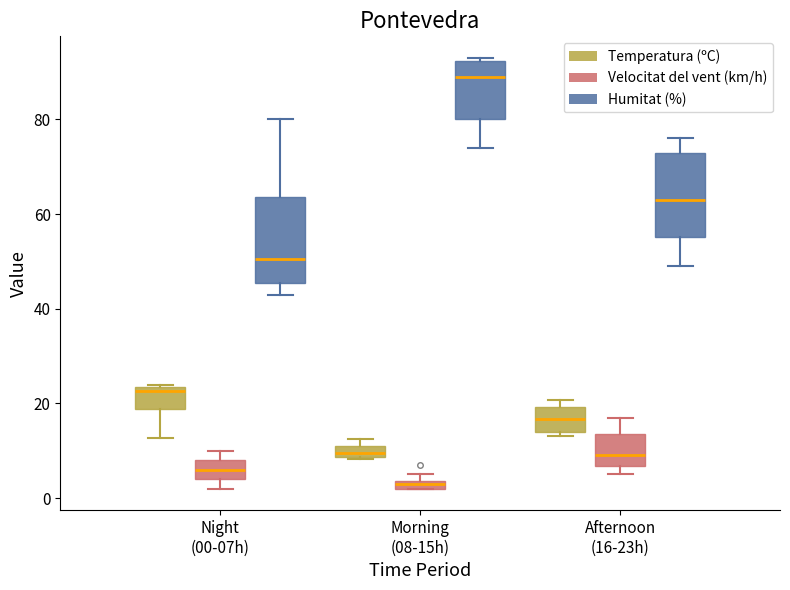

Which box has the lowest median line?

Morning (08-15h) (Velocitat del vent (km/h))